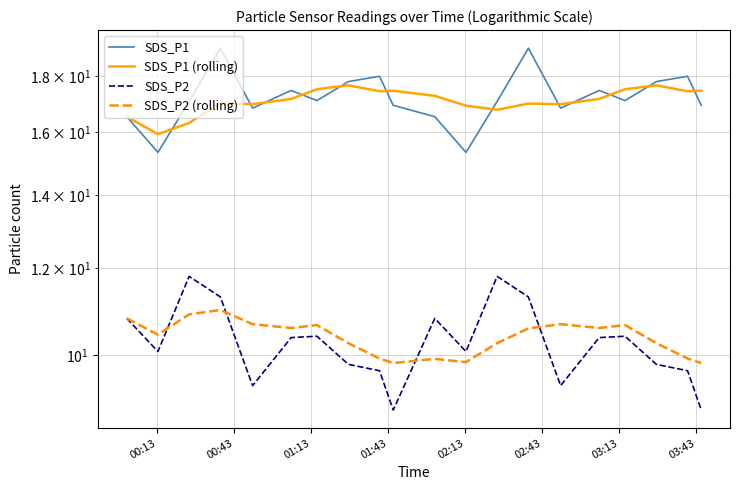

What is the value of the SDS_P2 (rolling) point at the 16th from the left?

10.6